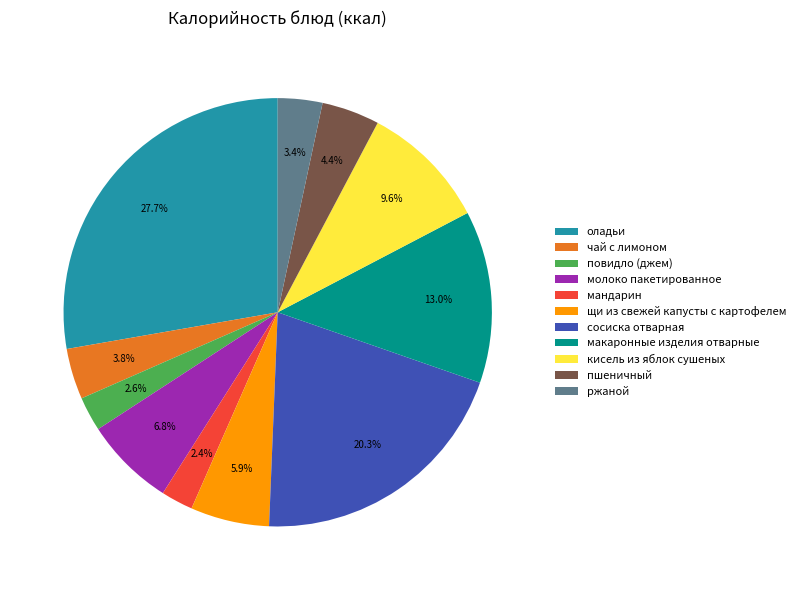

What percentage do макаронные изделия отварные and повидло (джем) together represent?

15.6%